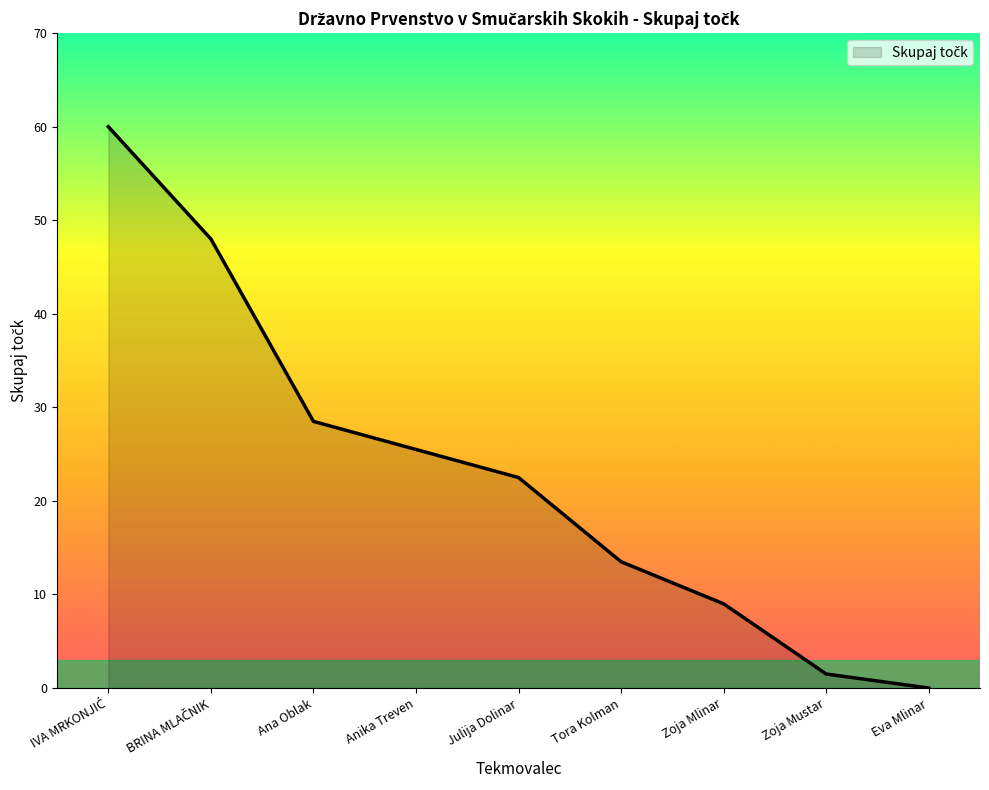

What is the average value?

23.2